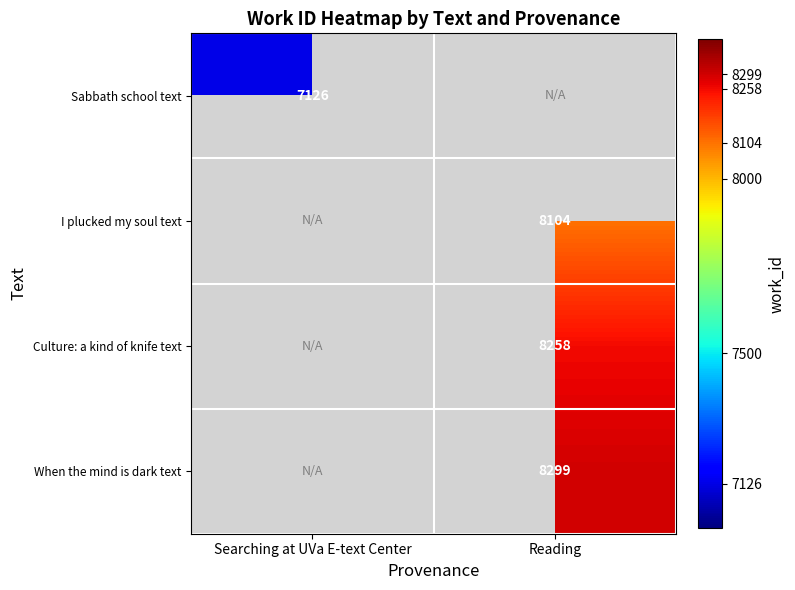

The value of When the mind is dark text at Reading is 10883. True or false?

False